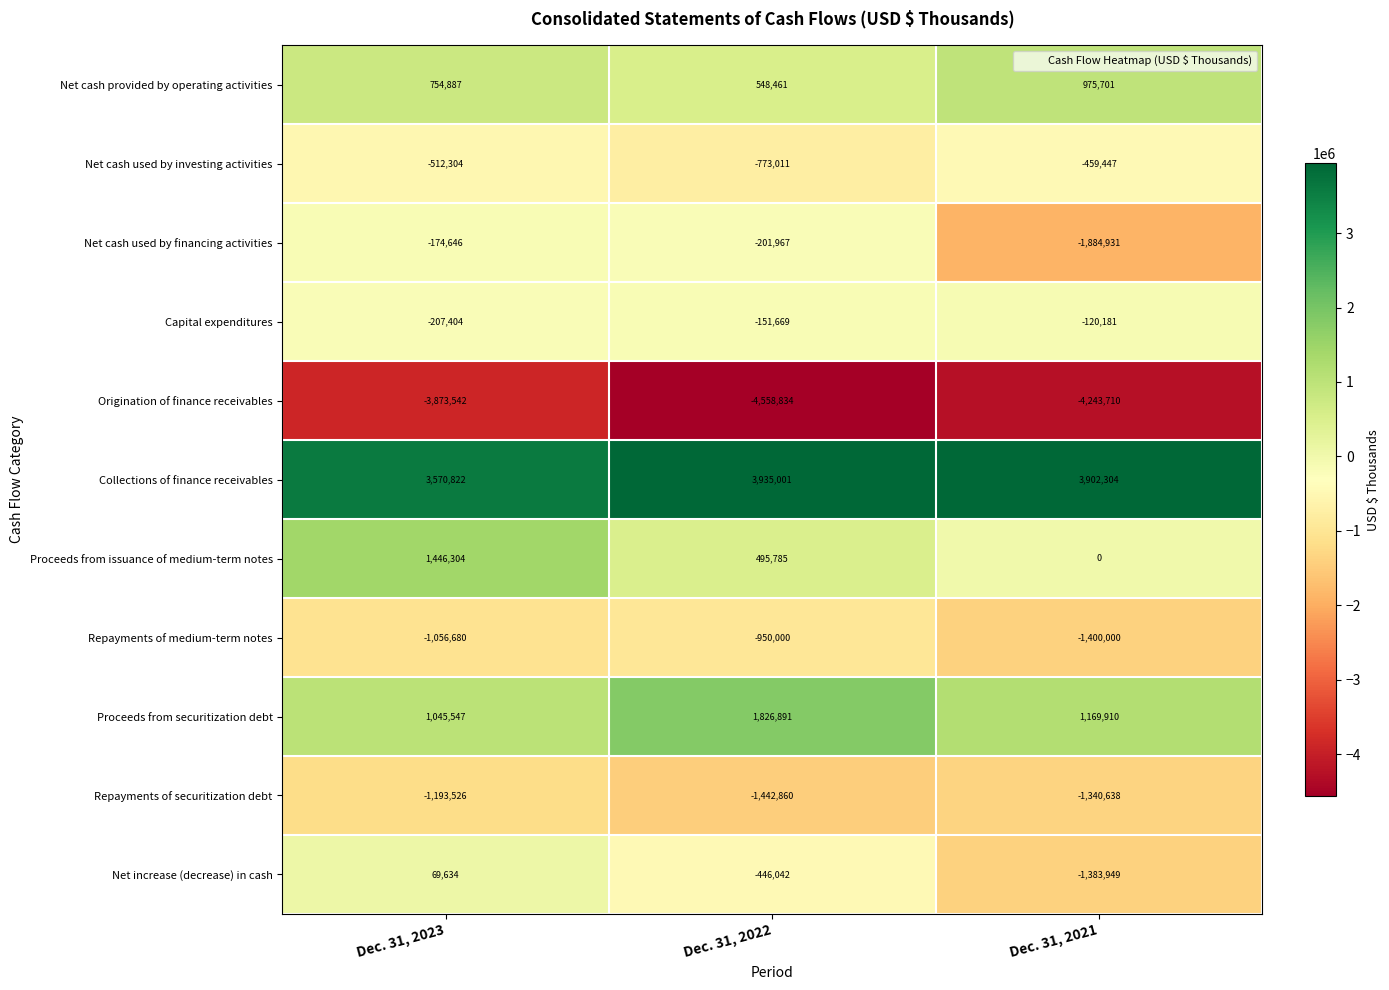

How many data points does each series have?

3